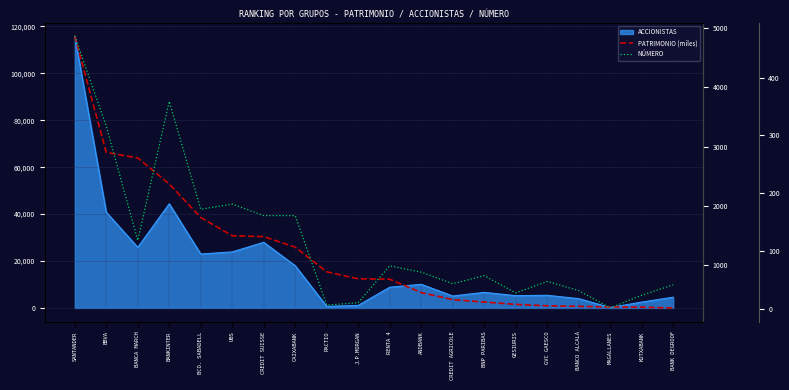

Reading left to right, list all the values displayed in this chart.

PATRIMONIO (miles): SANTANDER=4866.2	BBVA=2903.4	BANCA MARCH=2809.1	BANKINTER=2370.3	BCO. SABADELL=1803.2	UBS=1495.5	CREDIT SUISSE=1480.4	CAIXABANK=1302.6	PACTIO=886.3	J.P.MORGAN=768.1	RENTA 4=761.3	ANDBANK=535.5	CREDIT AGRICOLE=415.9	BNP PARIBAS=375.8	GESIURIS=336.3	GVC GAESCO=312.6	BANCO ALCALÁ=303.0	MAGALLANES=293.1	KUTXABANK=288.9	BANK DEGROOF=276.3
NÚMERO: SANTANDER=472.0	BBVA=316.0	BANCA MARCH=118.0	BANKINTER=359.0	BCO. SABADELL=172.0	UBS=181.0	CREDIT SUISSE=161.0	CAIXABANK=161.0	PACTIO=6.0	J.P.MORGAN=10.0	RENTA 4=74.0	ANDBANK=63.0	CREDIT AGRICOLE=43.0	BNP PARIBAS=57.0	GESIURIS=27.0	GVC GAESCO=47.0	BANCO ALCALÁ=31.0	MAGALLANES=1.0	KUTXABANK=23.0	BANK DEGROOF=41.0